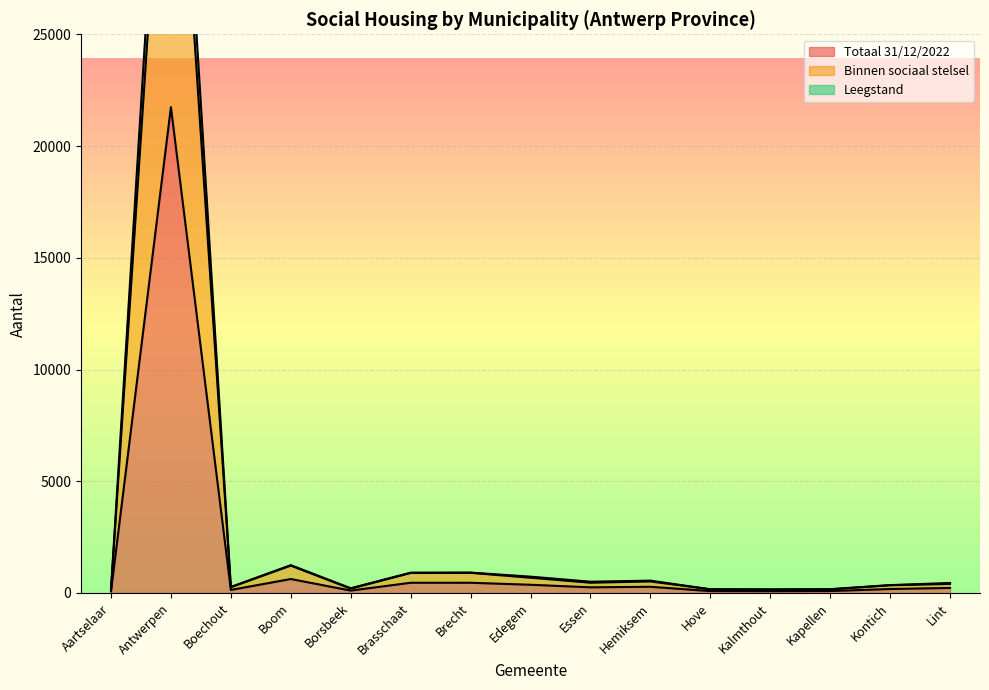

What position from the right is Hemiksem?

6